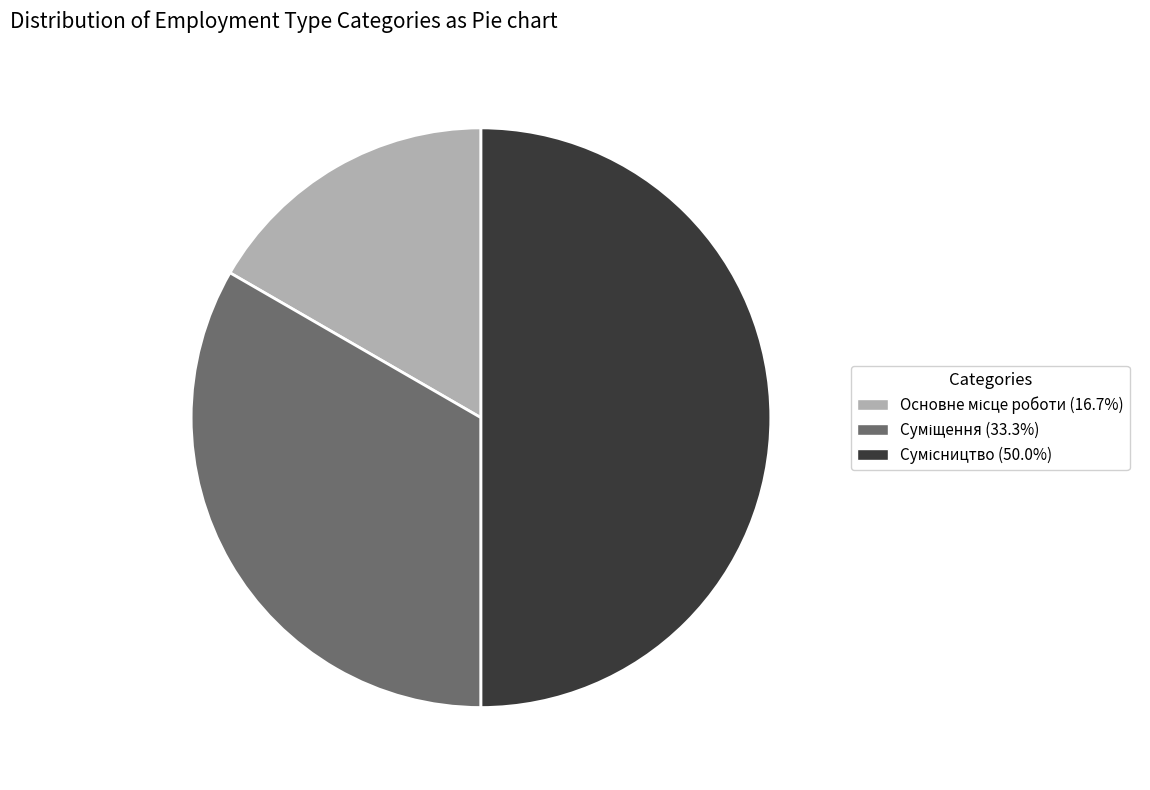

How many segments does this pie chart have?

3